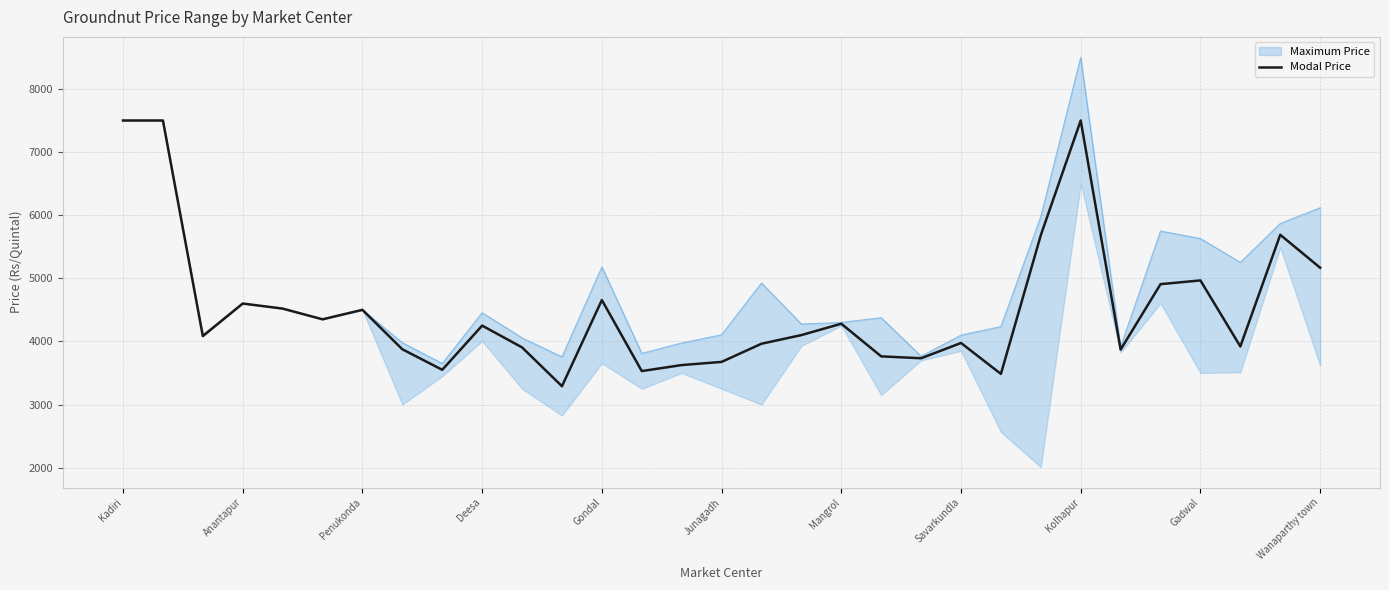

Reading left to right, extract all data points from this chart.

7500	7500	4085	4600	4520	4350	4500	3875	3550	4250	3905	3290	4655	3530	3625	3675	3963	4100	4280	3763	3733	3975	3485	5683	7500	3870	4907	4966	3920	5689	5167